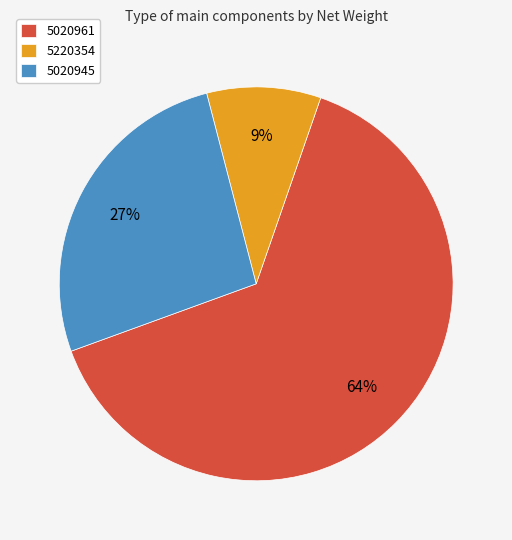

To the nearest percent, what percentage of the pie is 5020961?

64%